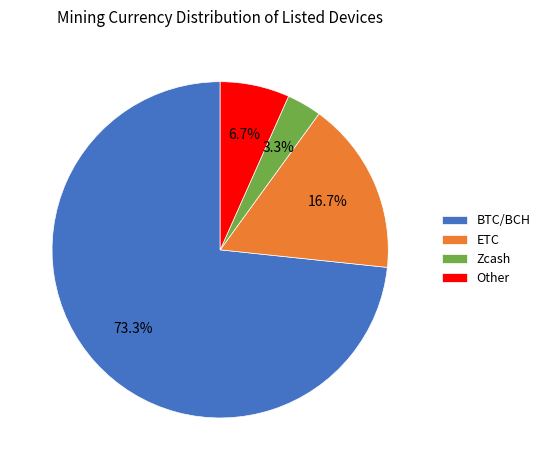

Which slice is the smallest?

Zcash